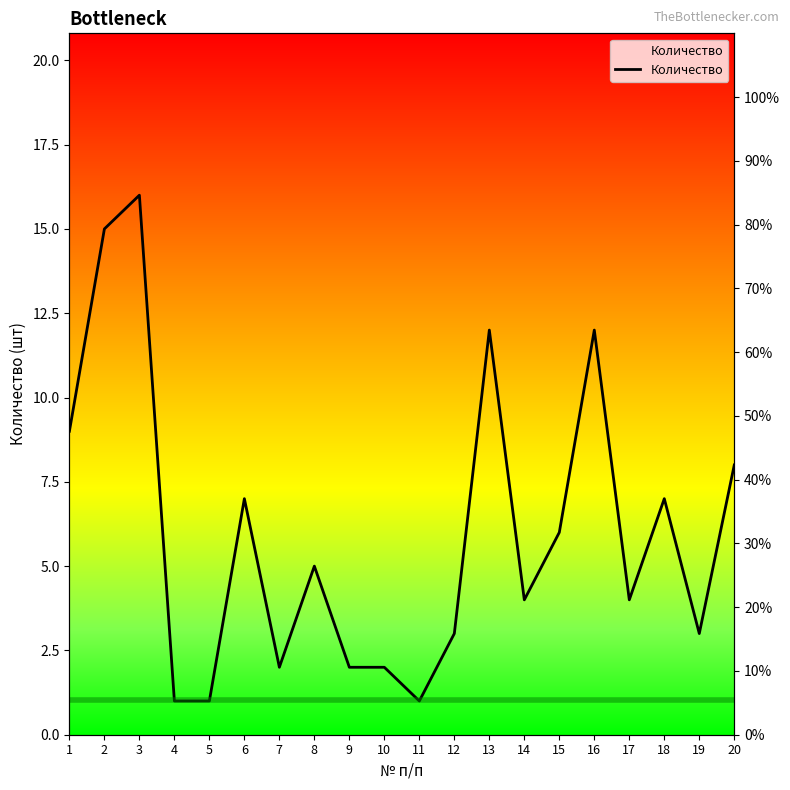

What is the maximum value shown in the chart?

16